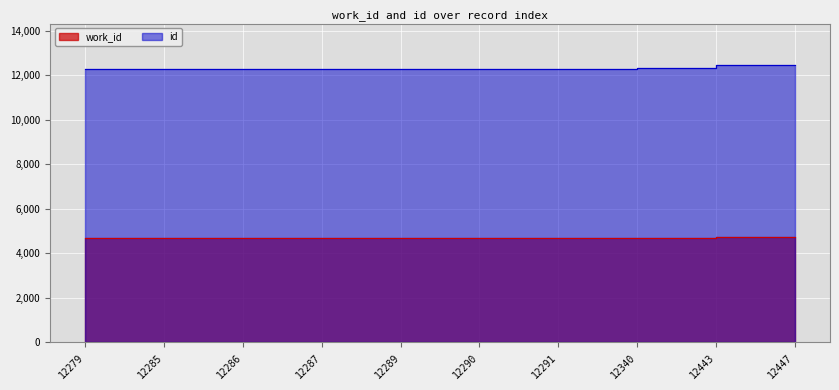

List the series in order of their overall mean, highest first.

id, work_id